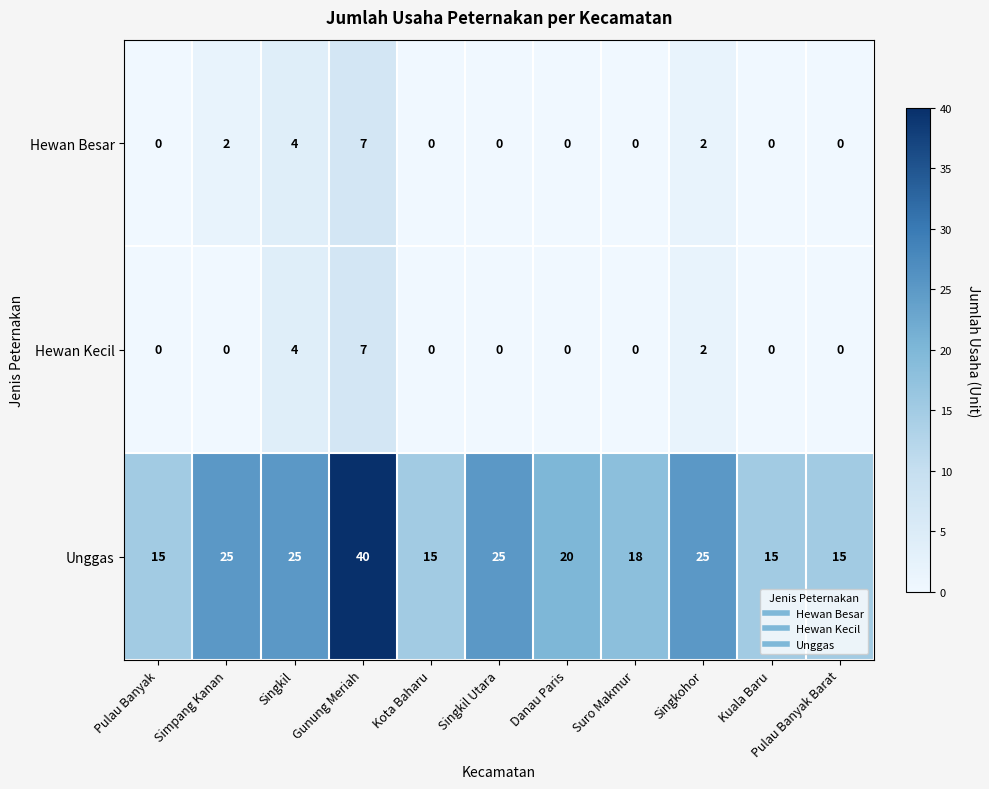

Is it true that Unggas equals 18 at Suro Makmur?

True